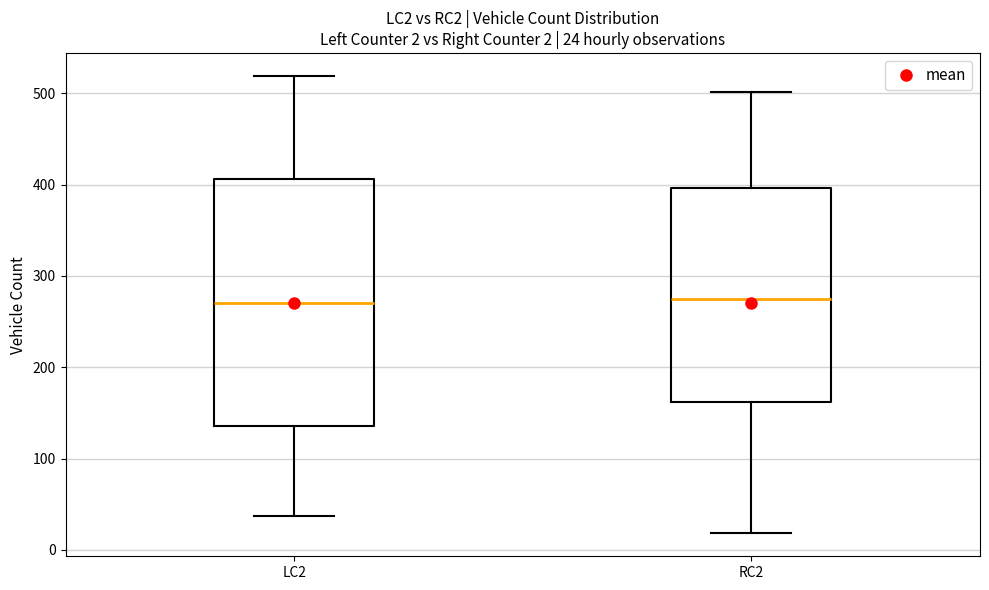

Which box is the tallest, from its lower edge to its upper edge?

LC2